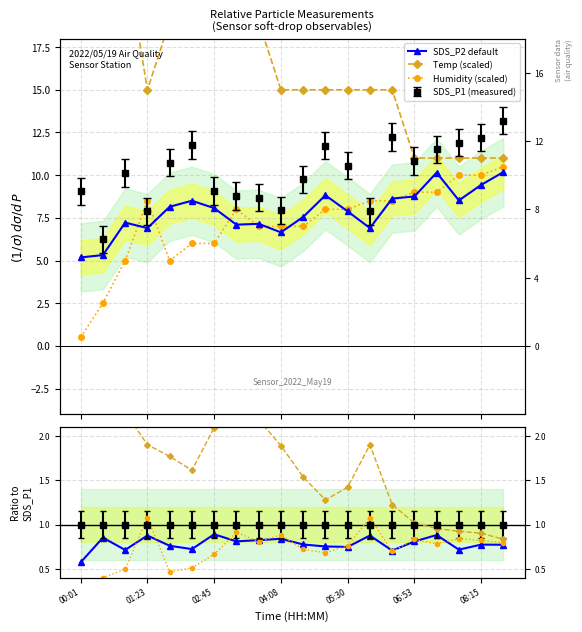

What is the approximate value of Humidity (scaled) at 8?

7.0